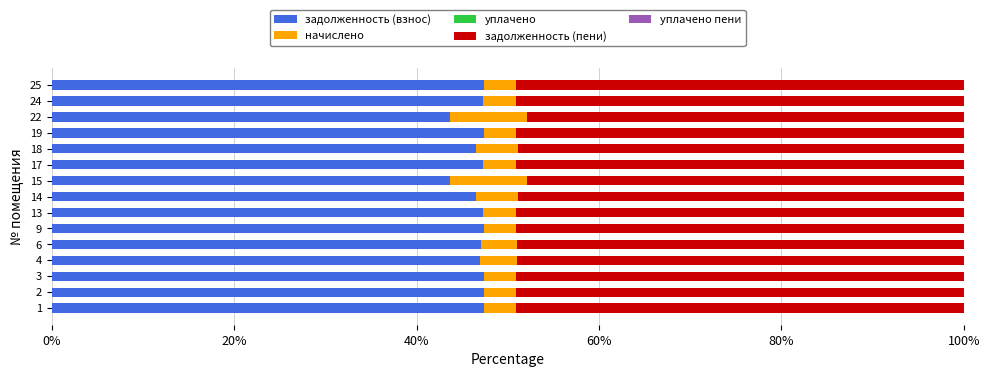

The value of задолженность (взнос) at 2 is 47.4. True or false?

True